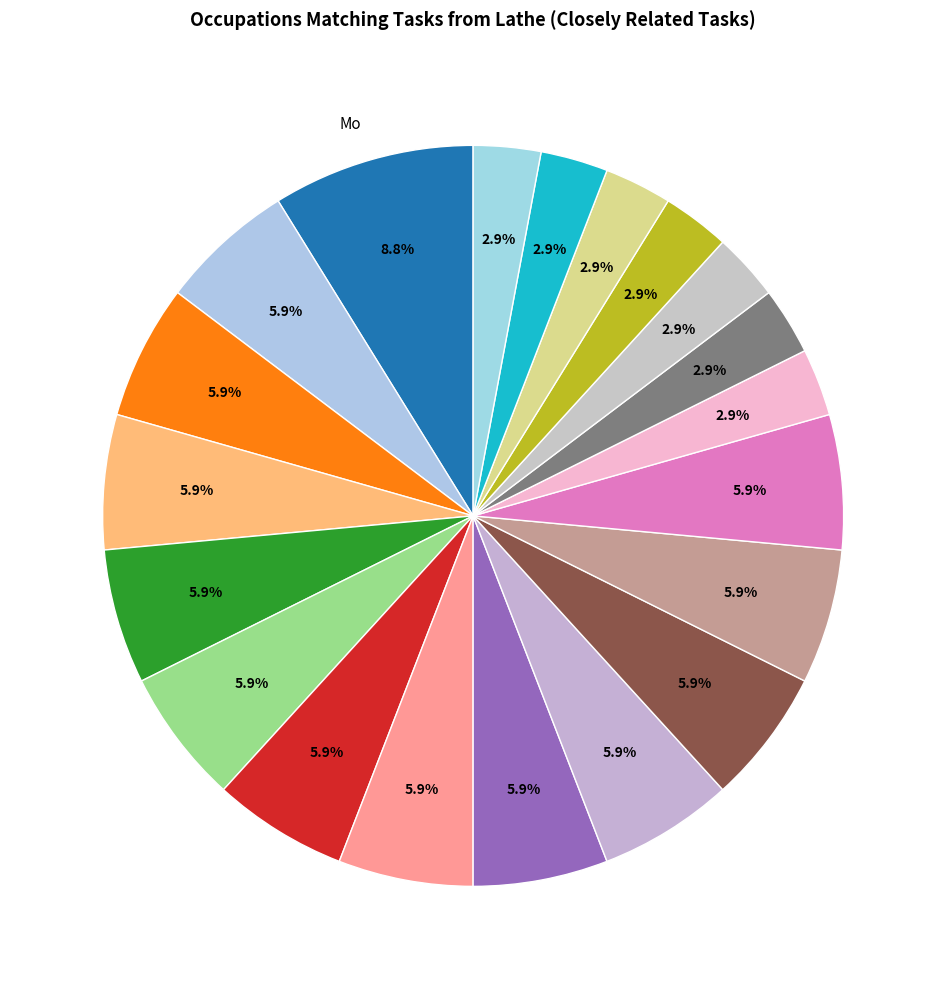

How many slices are in this pie chart?

20